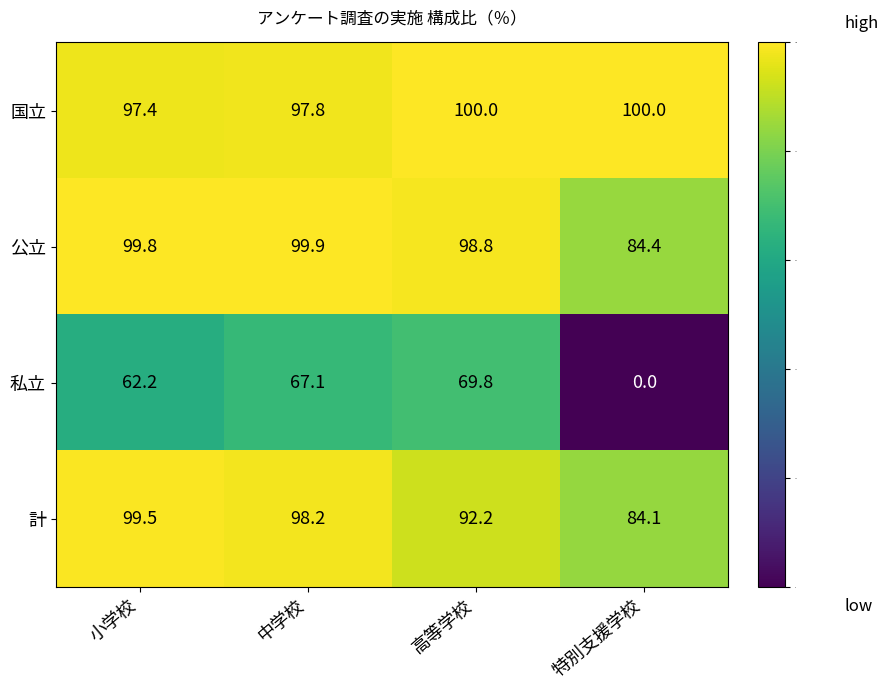

What is the average value of the 計 series?

93.5